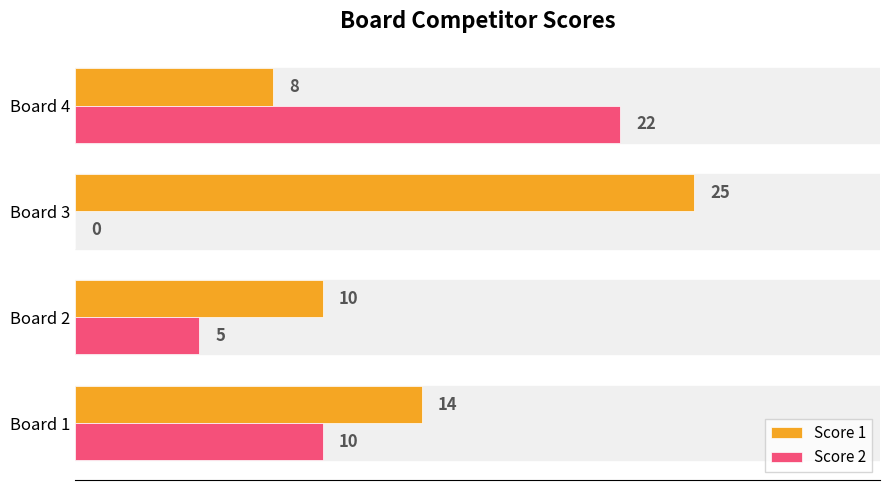

How many positive values does the Score 2 series have?

3